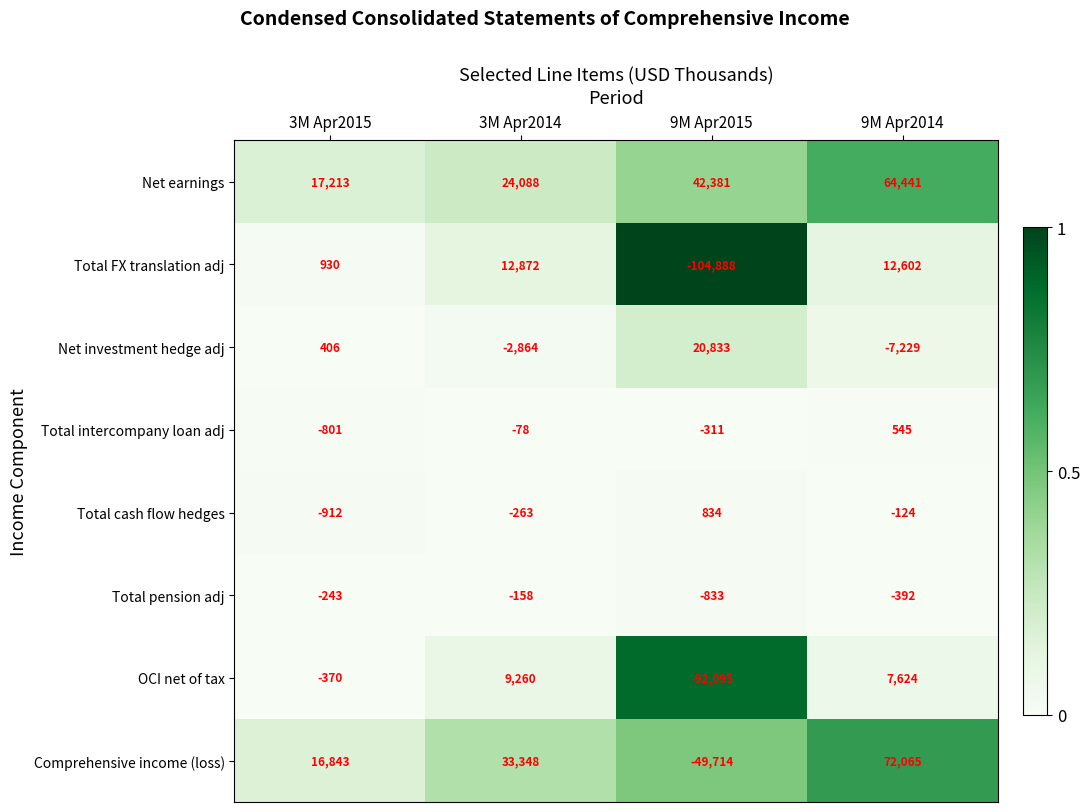

Which series changed the most between 3M Apr2014 and 9M Apr2015?

Total FX translation adj